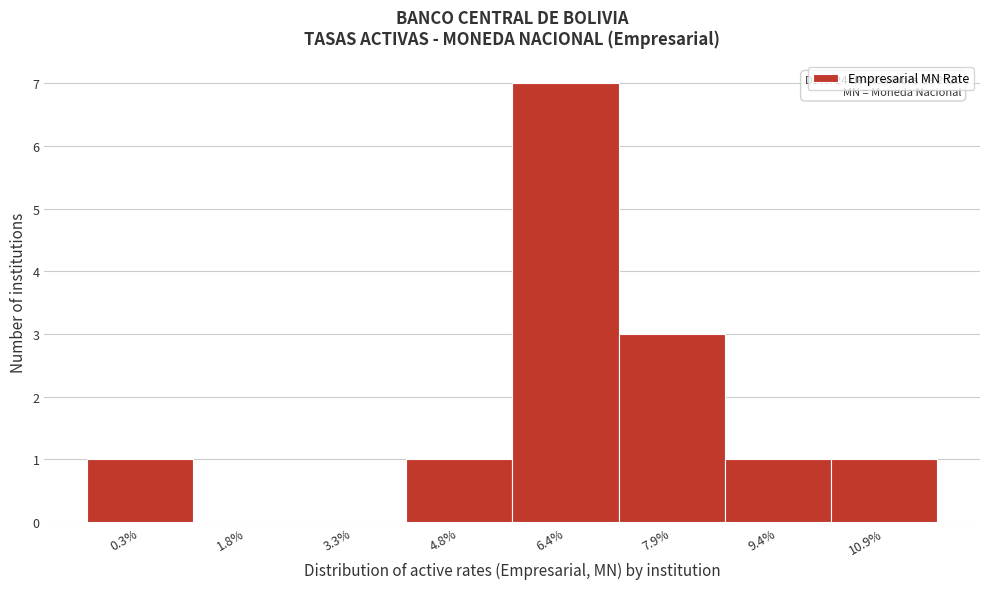

Over which range of the x-axis is the bar tallest?

5.6 to 7.2